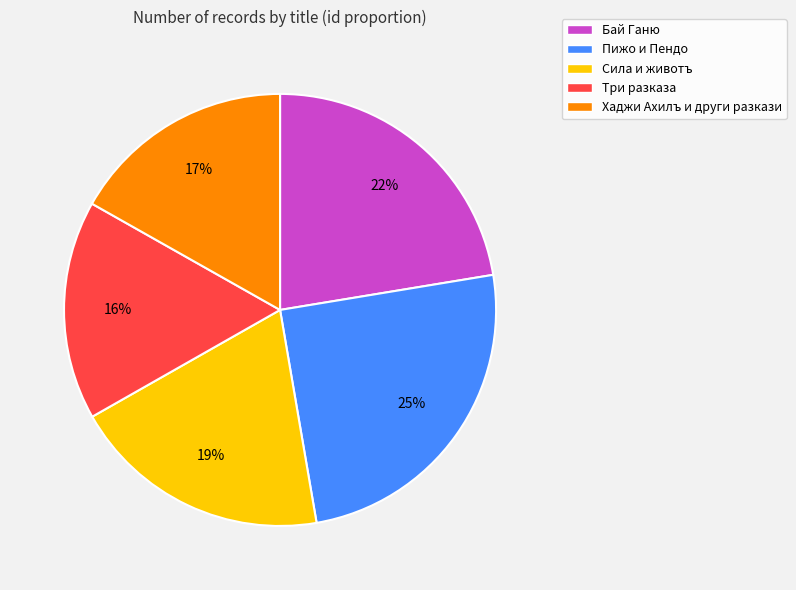

What is the largest slice in the pie chart?

Пижо и Пендо